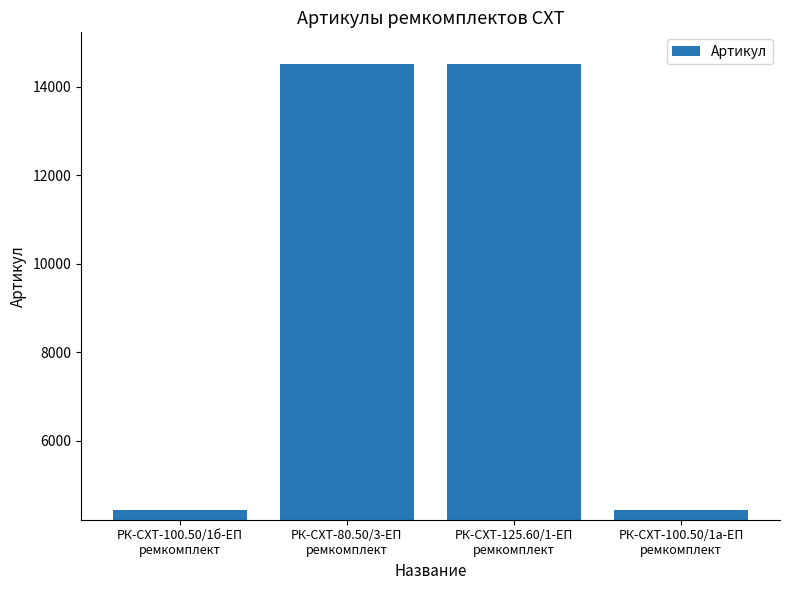

What is the greatest value displayed?

14509